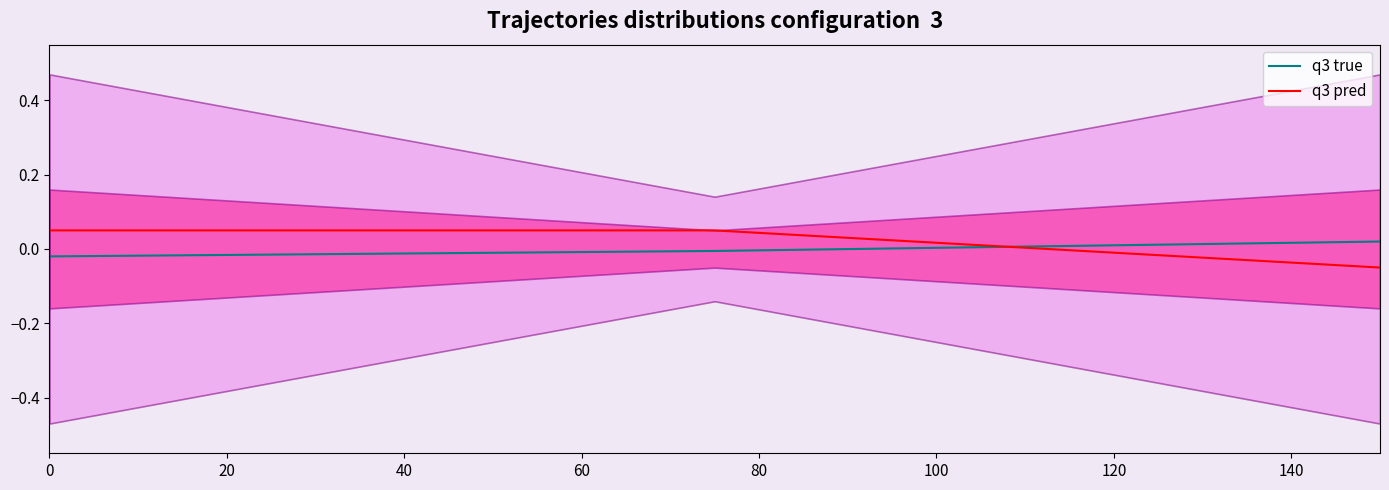

Is the value of q3 true at 40 greater than the value of q3 pred at 40?

Yes